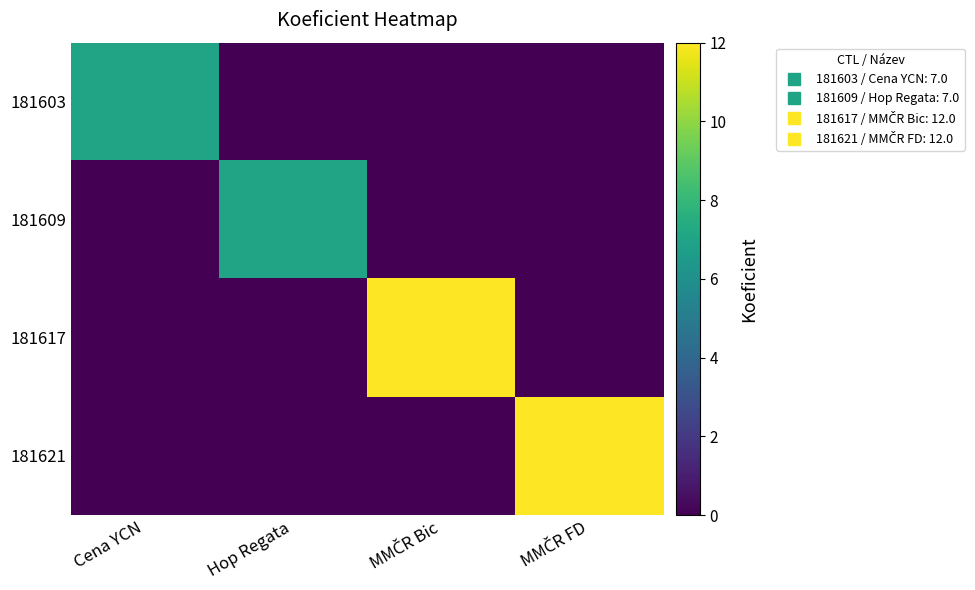

Reading left to right, transcribe all the data shown in this chart.

181603: Cena YCN=7	Hop Regata=0	MMČR Bic=0	MMČR FD=0
181609: Cena YCN=0	Hop Regata=7	MMČR Bic=0	MMČR FD=0
181617: Cena YCN=0	Hop Regata=0	MMČR Bic=12	MMČR FD=0
181621: Cena YCN=0	Hop Regata=0	MMČR Bic=0	MMČR FD=12